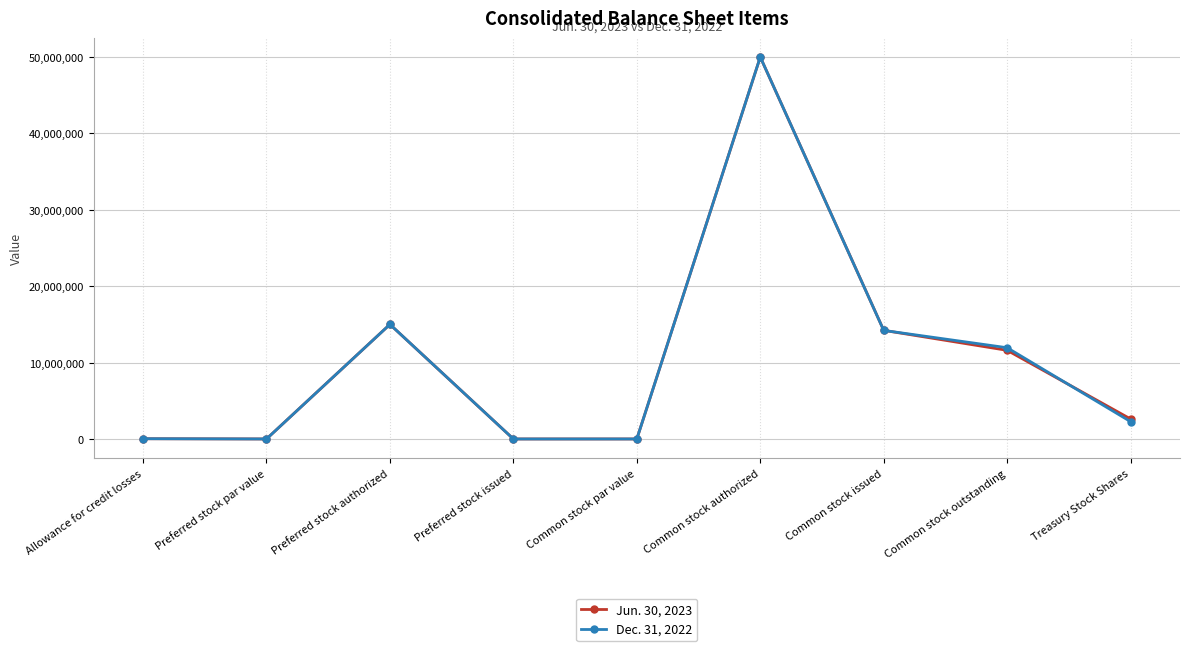

Where is the first local maximum for Dec. 31, 2022?

Preferred stock authorized